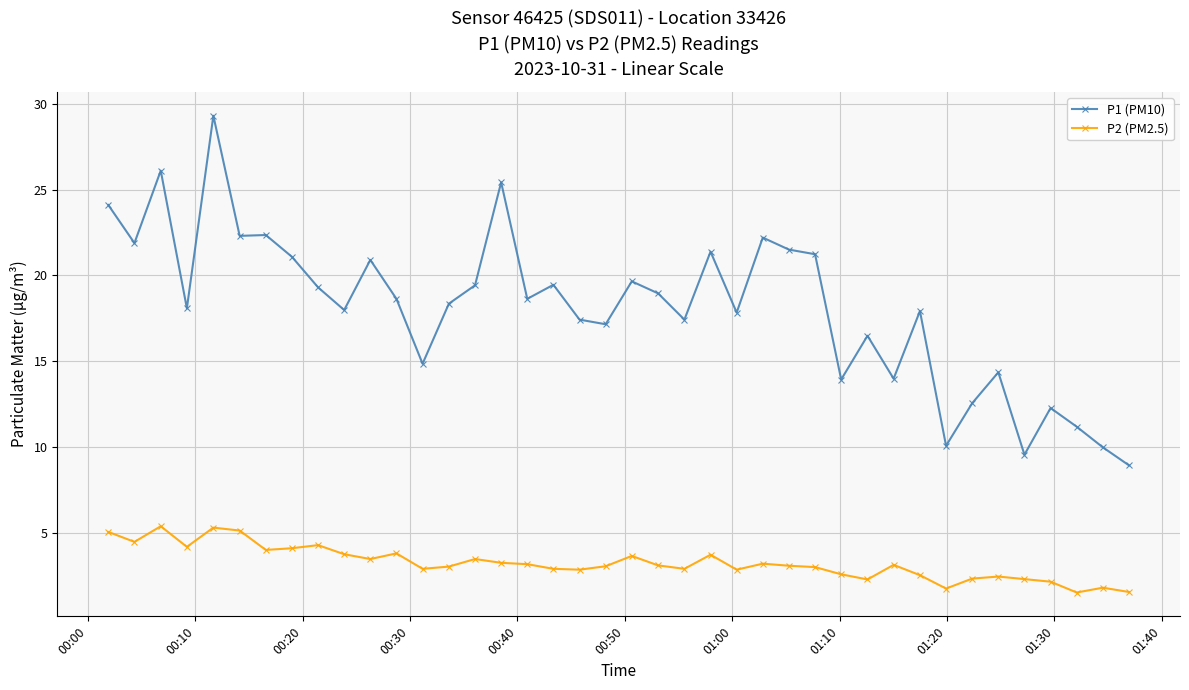

Which series has the widest spread of values?

P1 (PM10)